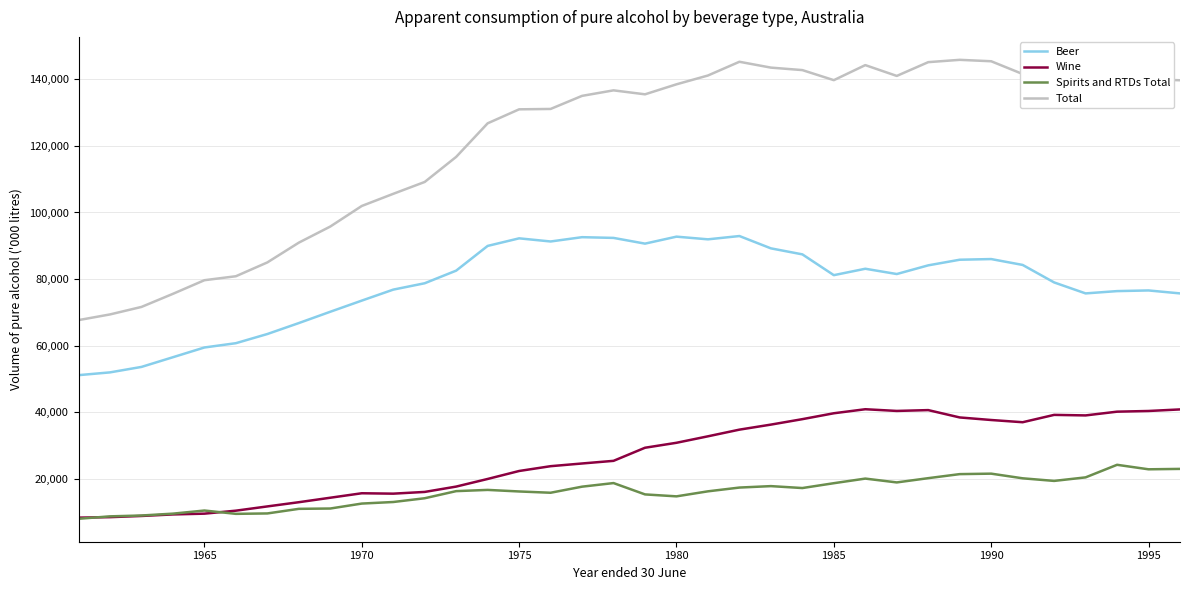

List the series in order of their peak value, highest first.

Total, Beer, Wine, Spirits and RTDs Total